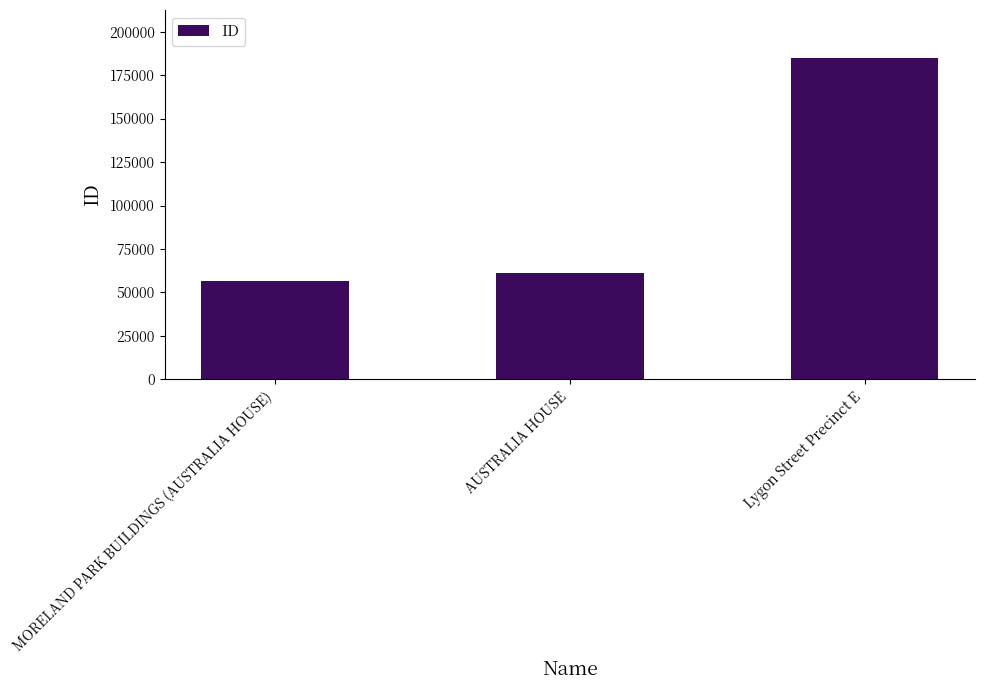

List the labels in order of value, largest first.

Lygon Street Precinct E, AUSTRALIA HOUSE, MORELAND PARK BUILDINGS (AUSTRALIA HOUSE)